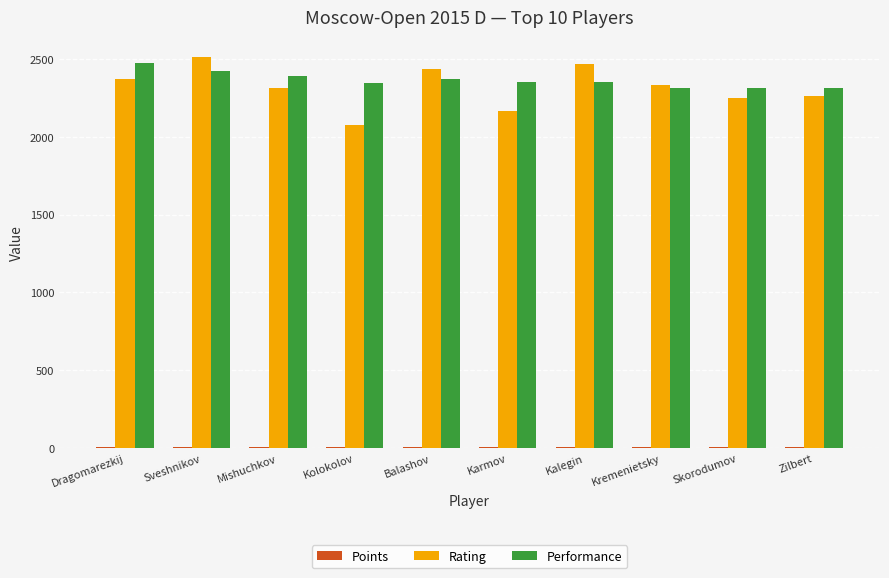

What is the sum of all Rating values?

23172.0